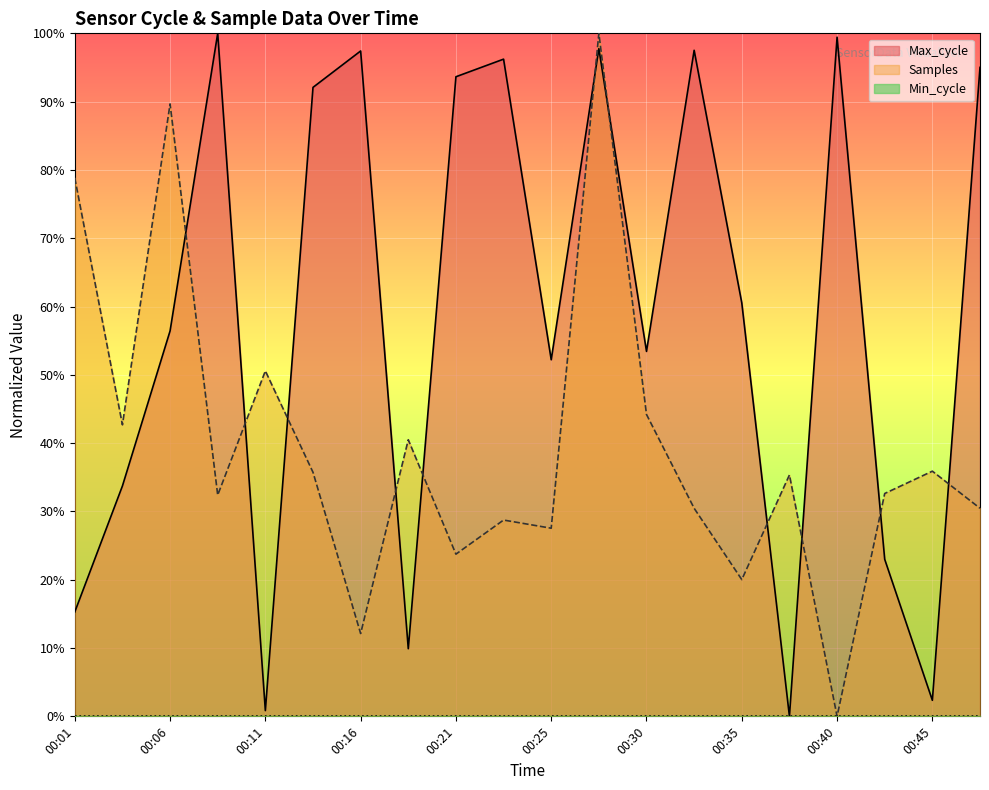

What is the difference between the maximum and minimum values in the Max_cycle series?

1.0